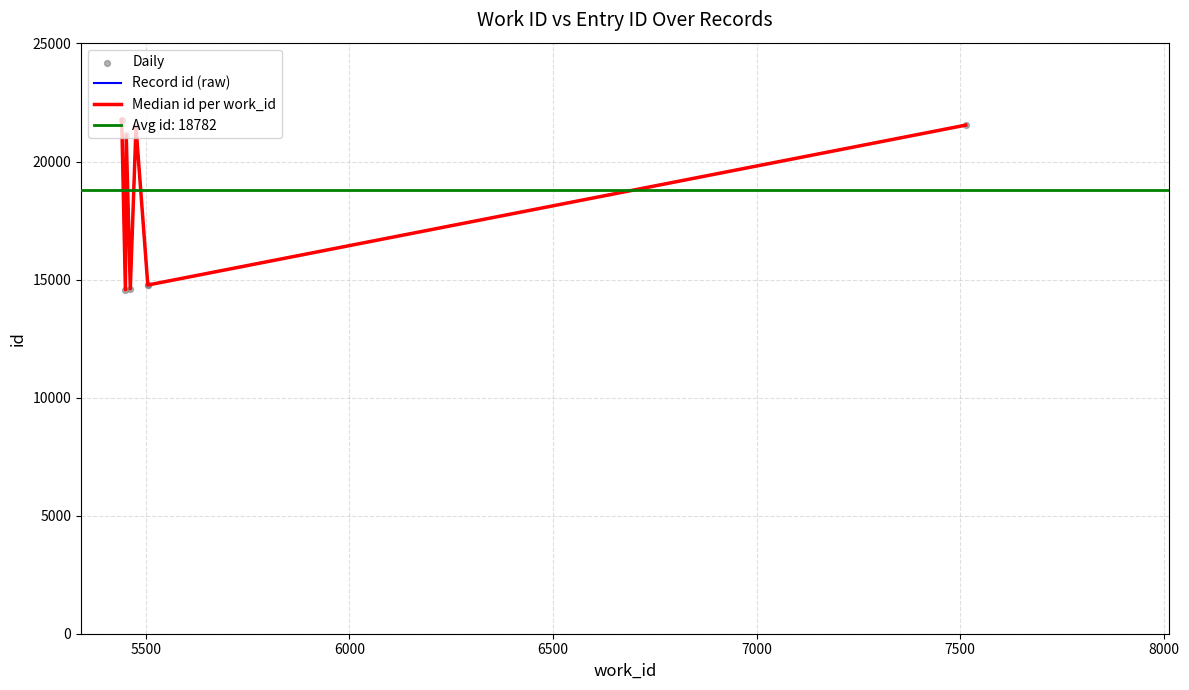

What is the ratio of the value at 21457 to the value at 21768?

1.0